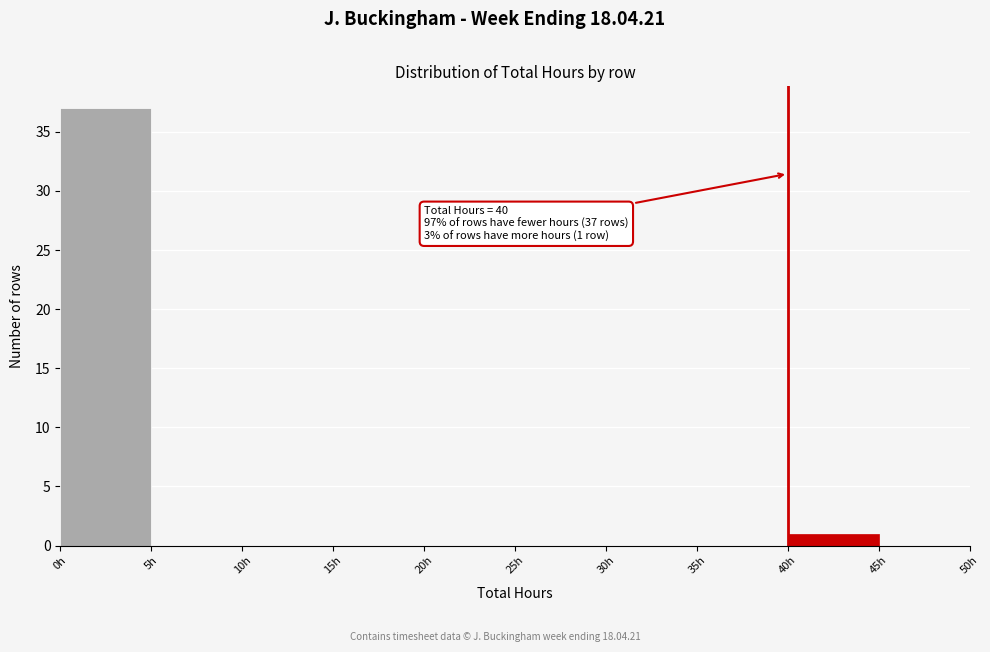

Over which range of the x-axis is the bar tallest?

0 to 5